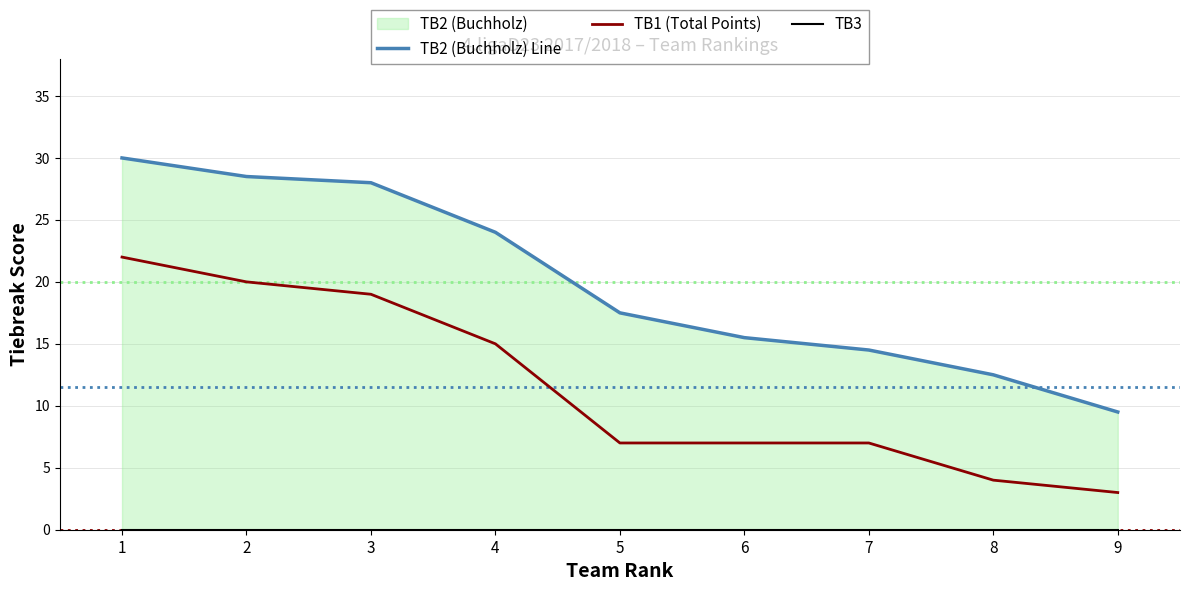

How many categories are shown in the chart?

9